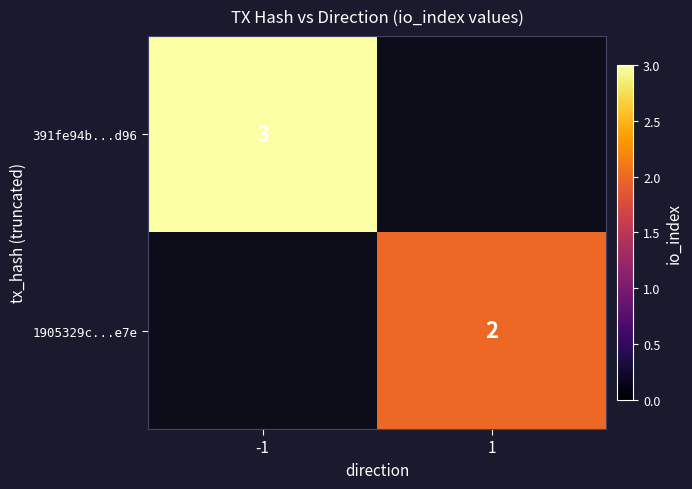

Is the value of 391fe94b...d96 at -1 greater than the value of 1905329c...e7e at 1?

Yes